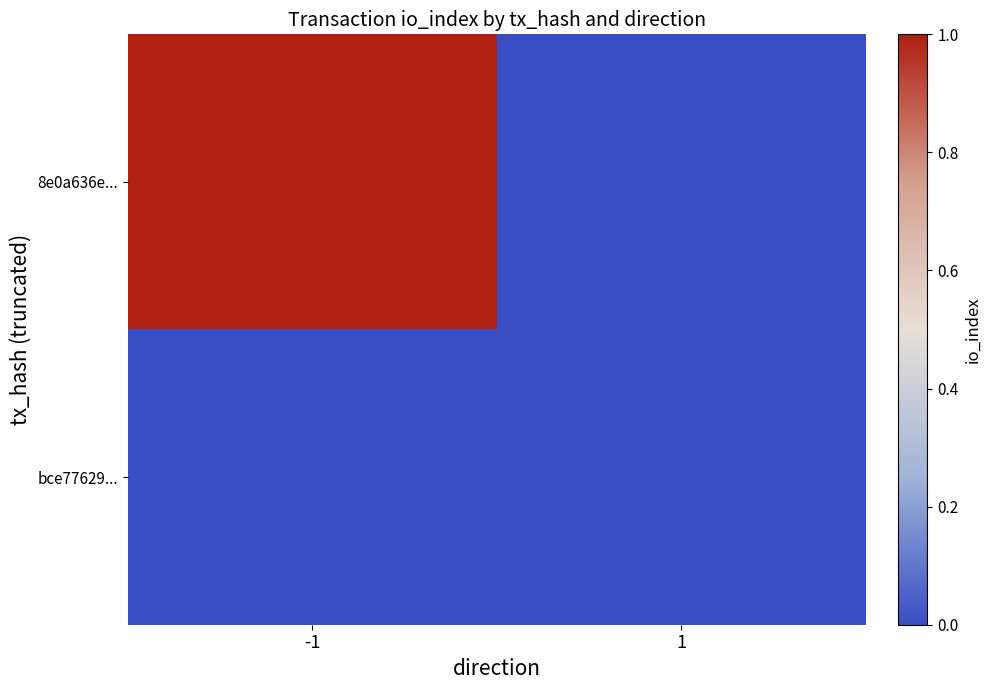

Reading left to right, list all the values displayed in this chart.

8e0a636e...: -1=1	1=0
bce77629...: -1=0	1=0